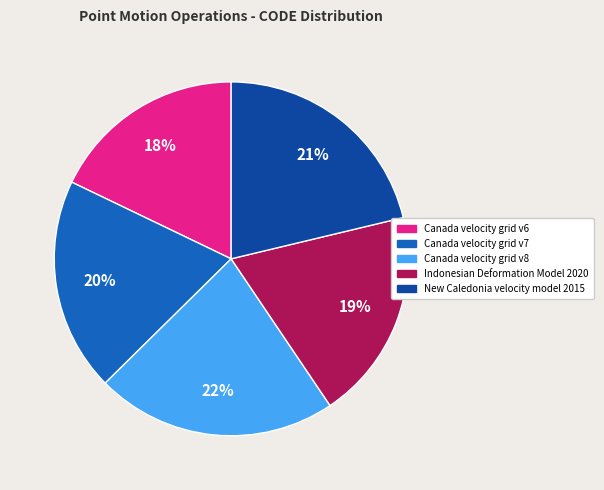

Does any single category account for the majority?

No